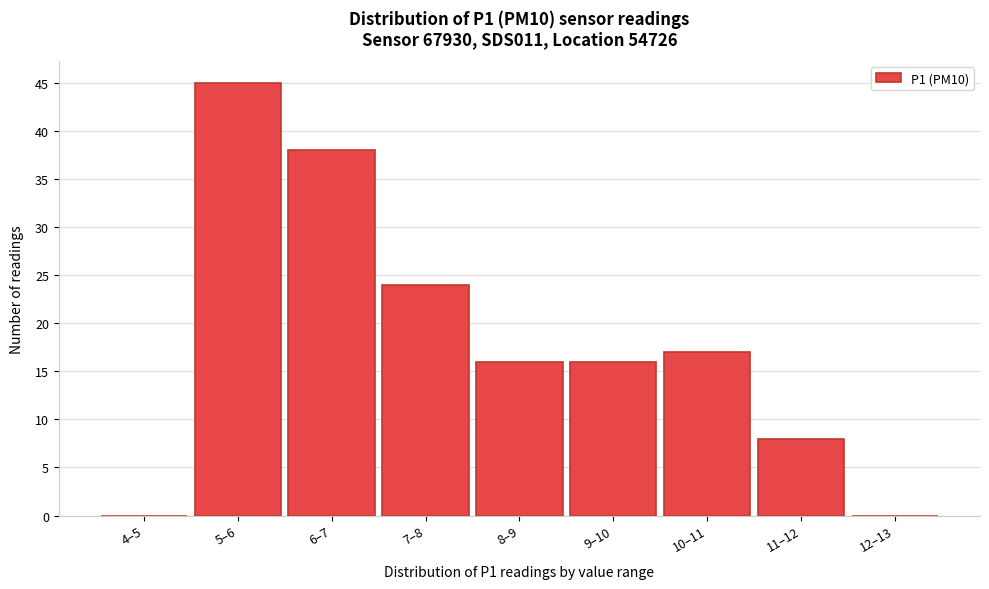

Reading left to right, extract all data points from this chart.

4–5=0	5–6=45	6–7=38	7–8=24	8–9=16	9–10=16	10–11=17	11–12=8	12–13=0